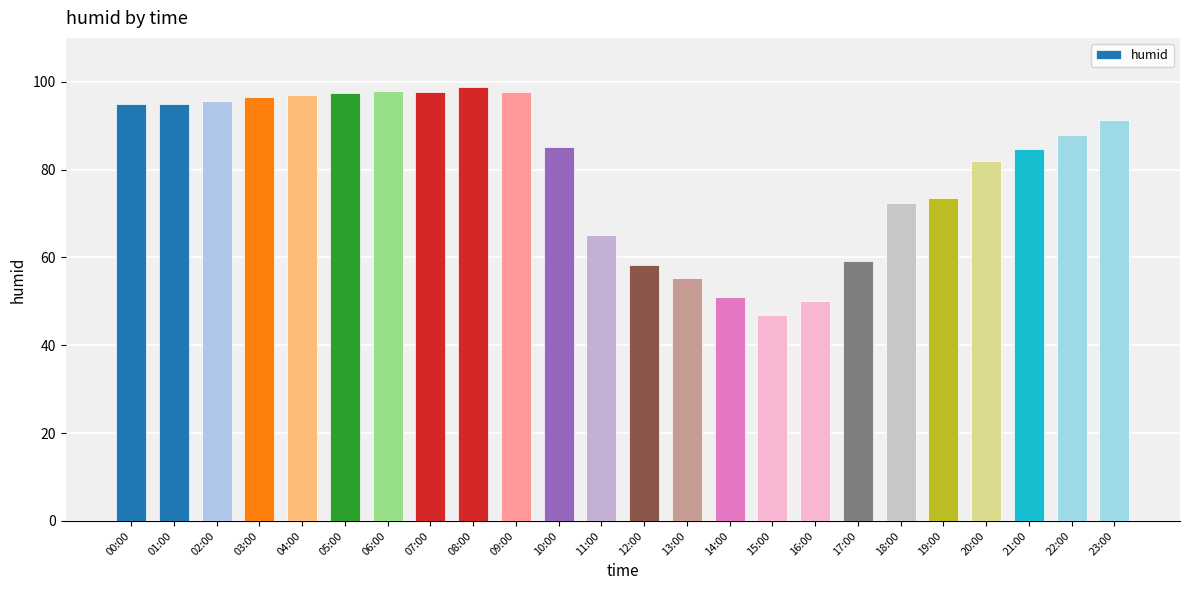

Are the bars horizontal?

No